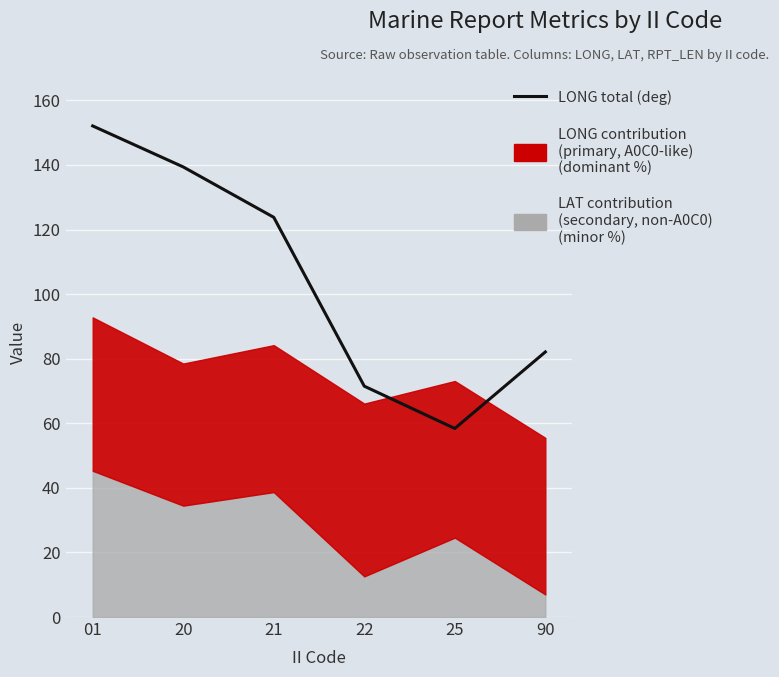

True or false: the data shows 32.1 at 21.

False